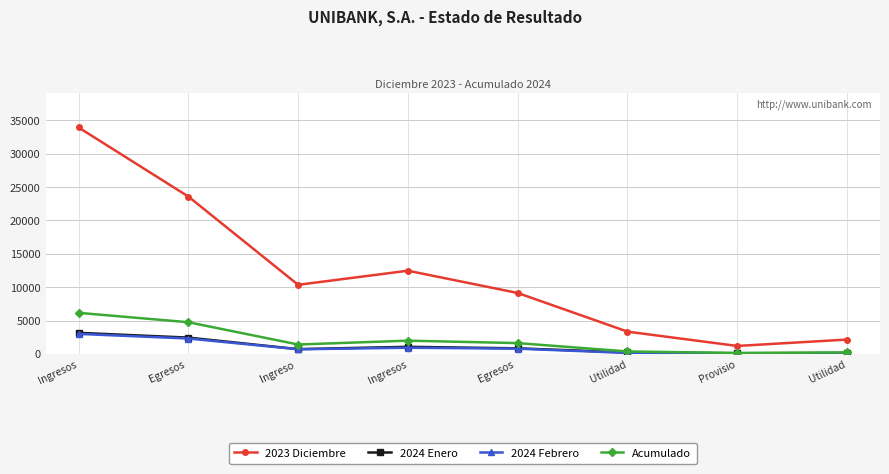

List the labels in order of Acumulado value, smallest first.

Provisio, Utilidad, Utilidad, Ingreso , Egresos , Ingresos, Egresos , Ingresos